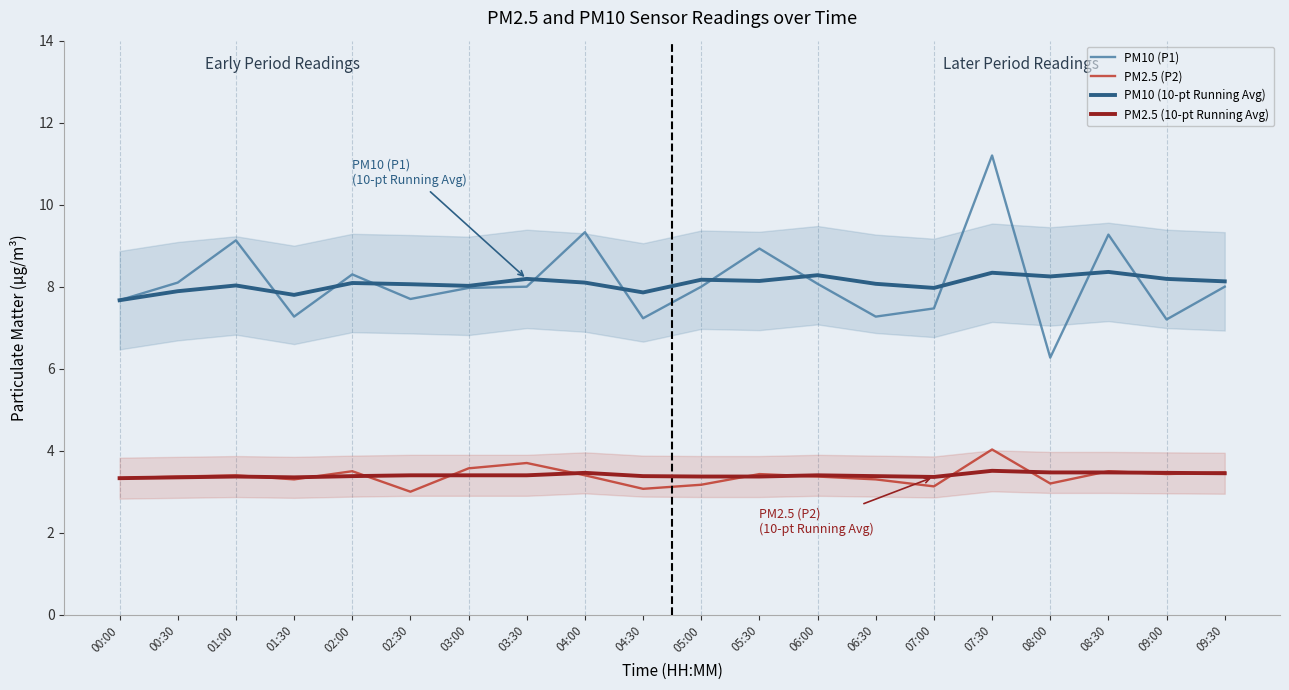

Between 07:00 and 05:30, which is larger?

05:30